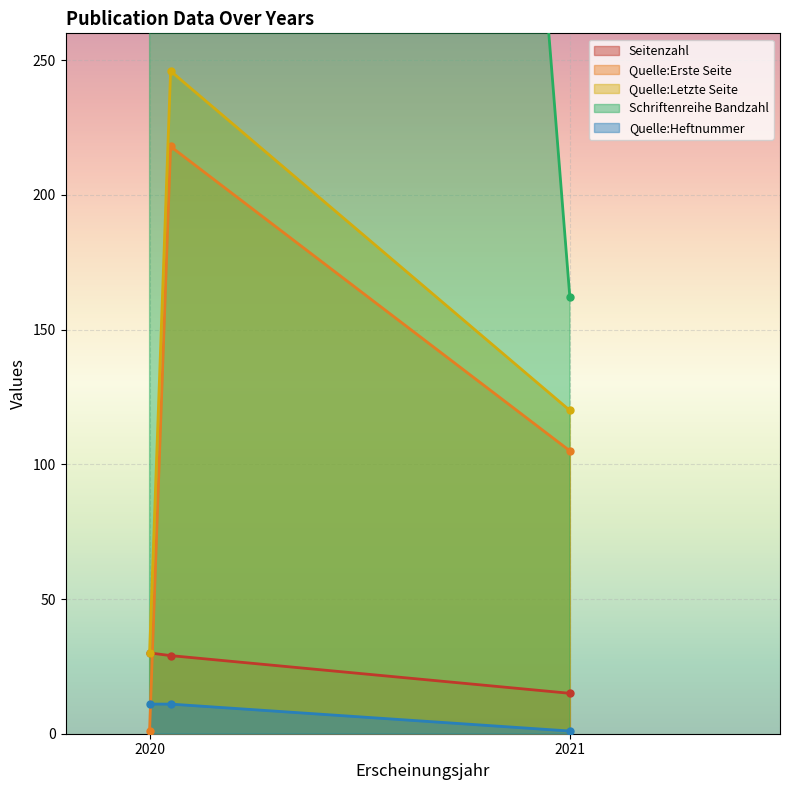

What is the minimum value for Seitenzahl?

15